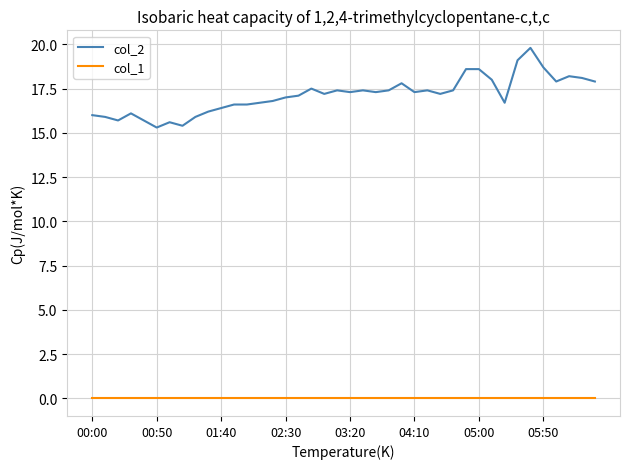

What is the lowest value of the col_2 series?

15.3